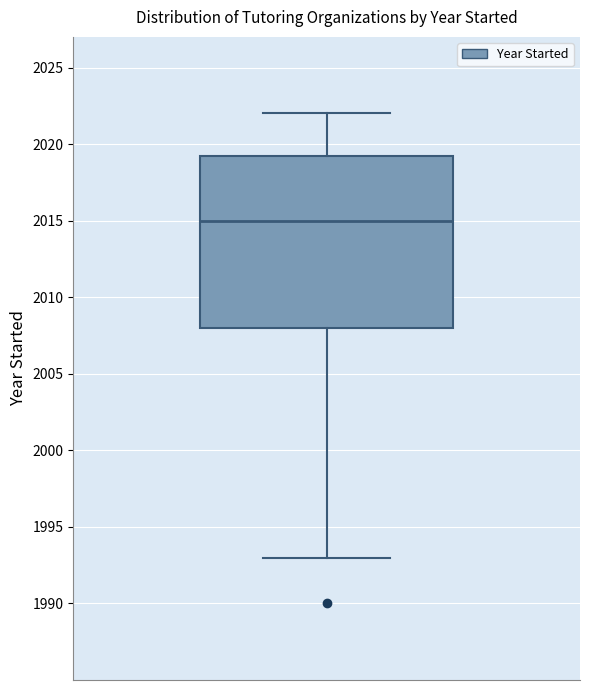

Transcribe this box plot: give where the median line is, the range the box spans, and where the two whiskers end, as read against the y-axis. The values are not printed on the chart, so give them approximately, as read against the axis.

median 2015.0, box 2008.0 to 2019.5, whiskers 1993.0 to 2022.0